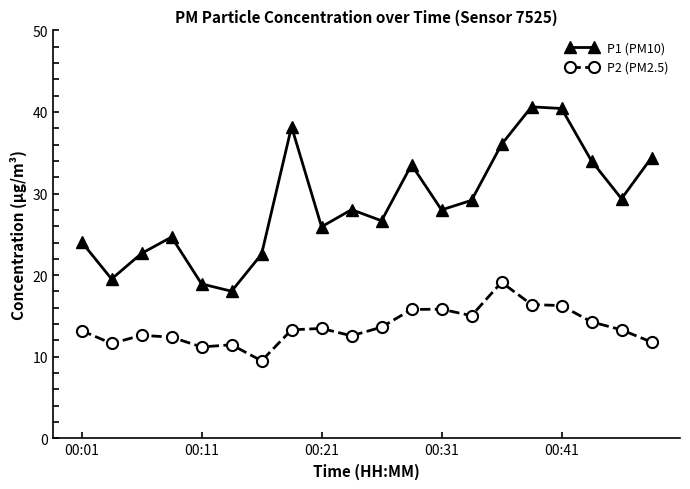

True or false: P2 (PM2.5) and P1 (PM10) cross at least once.

False